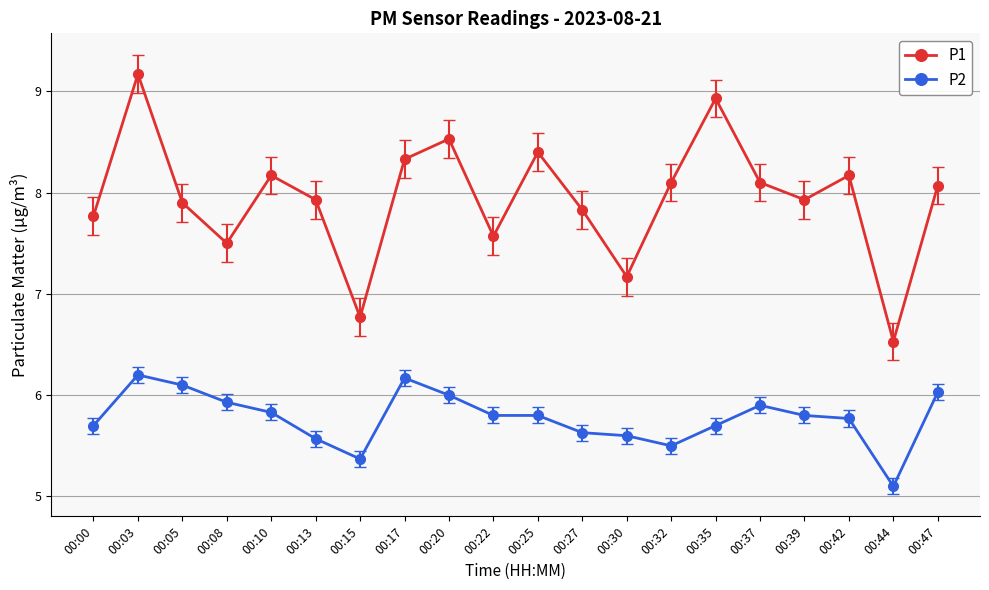

True or false: P1 and P2 cross at least once.

False